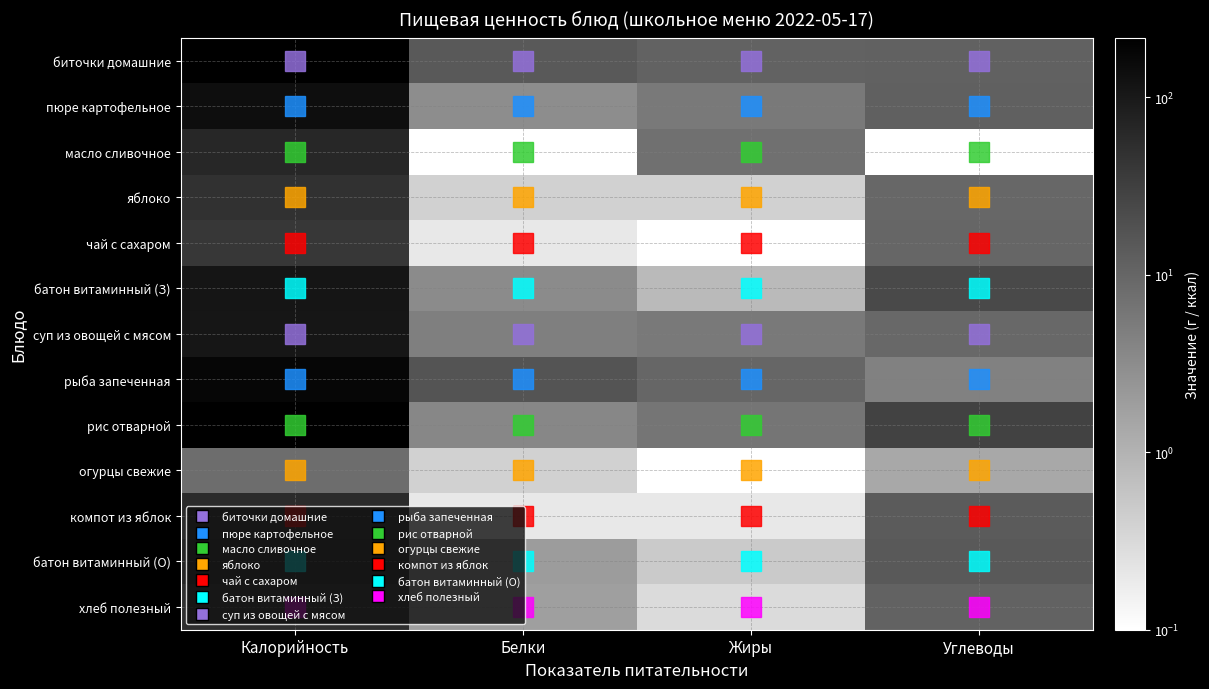

Which series has the largest total across all categories?

рис отварной